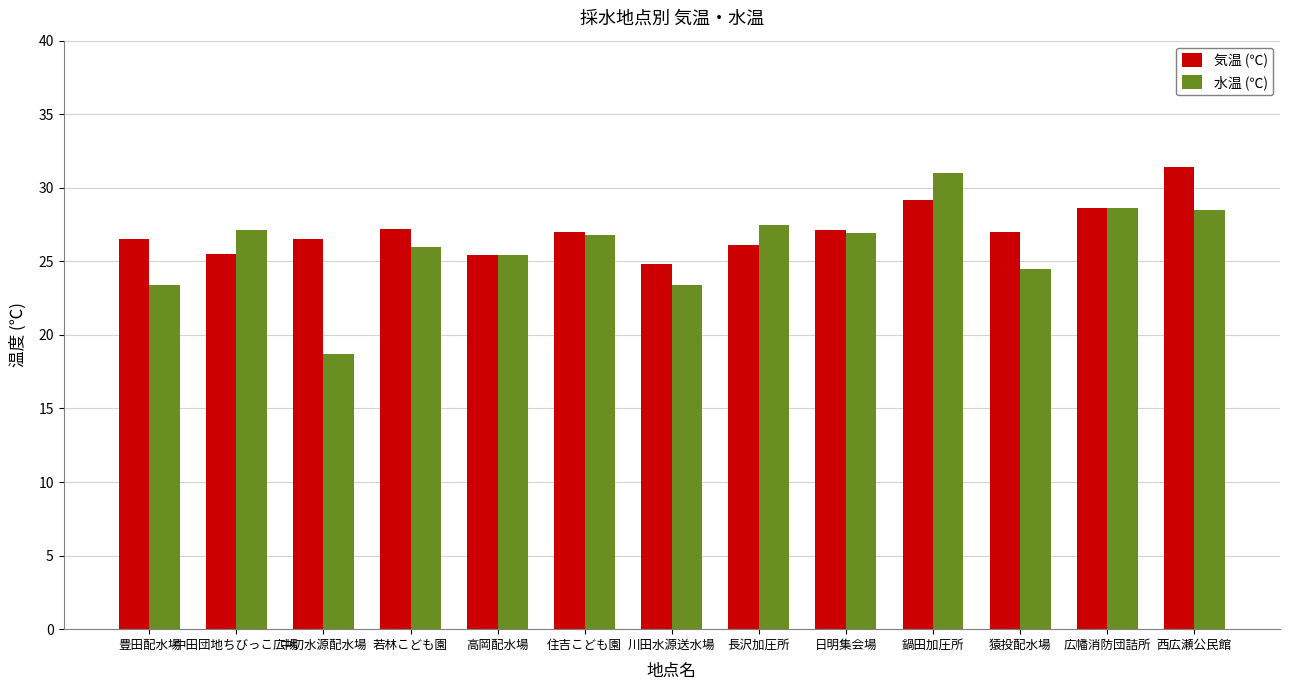

How many groups of bars are there?

13